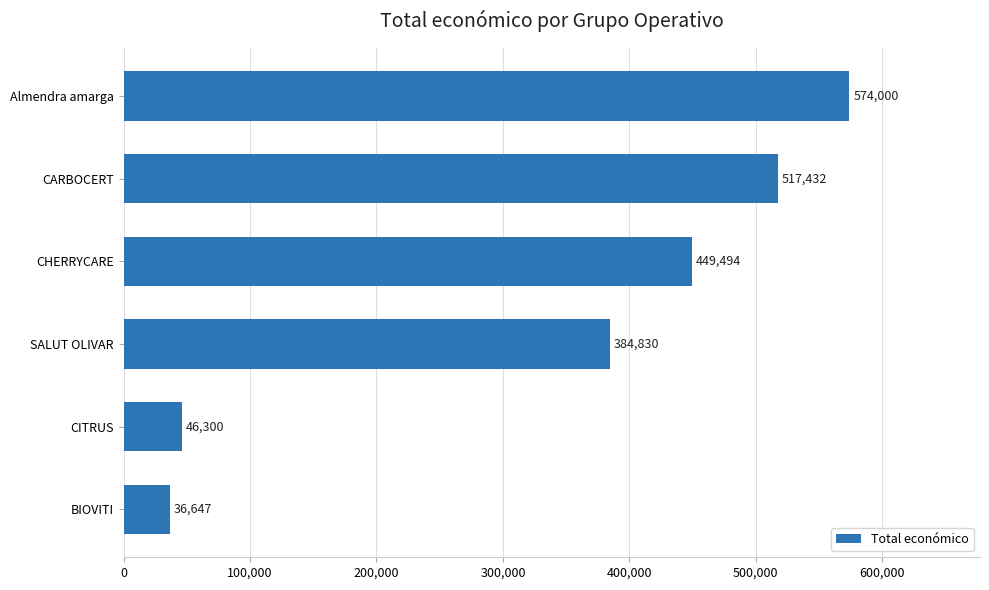

List the labels in order of value, smallest first.

BIOVITI, CITRUS, SALUT OLIVAR, CHERRYCARE, CARBOCERT, Almendra amarga